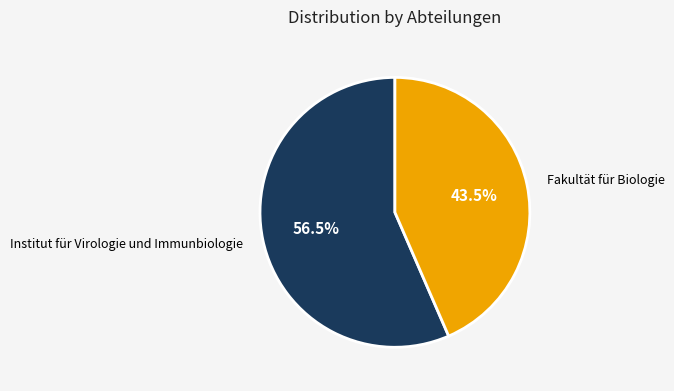

Which slice represents more than half of the pie?

Institut für Virologie und Immunbiologie